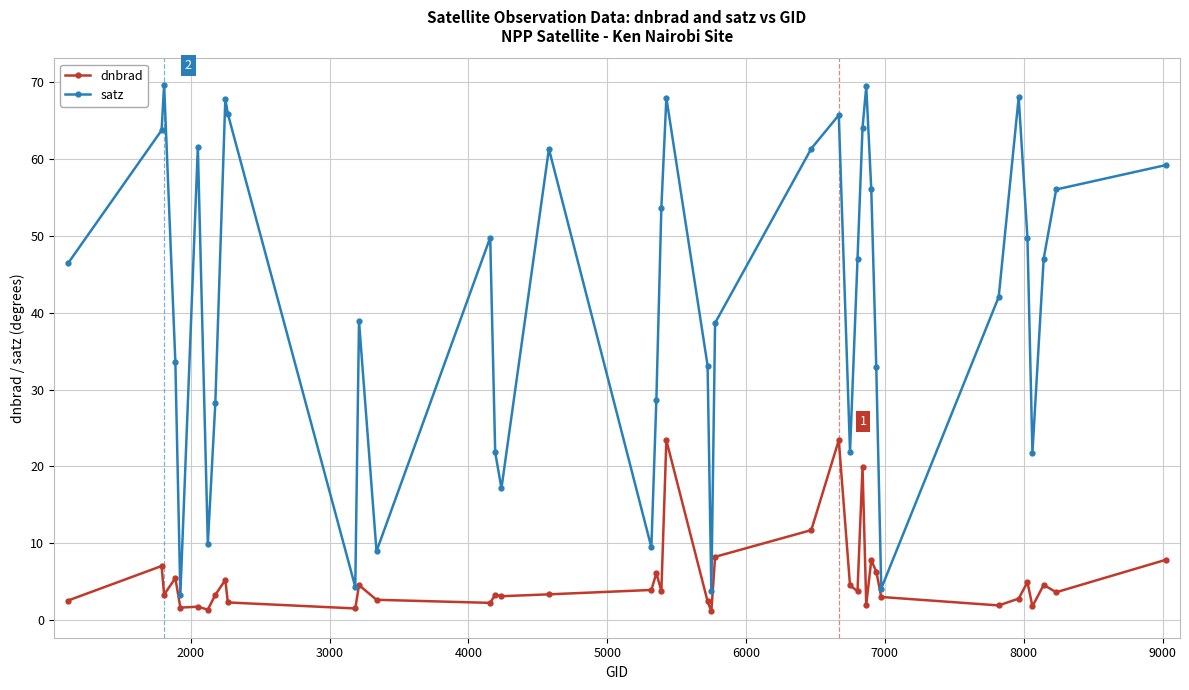

True or false: dnbrad and satz cross at least once.

False